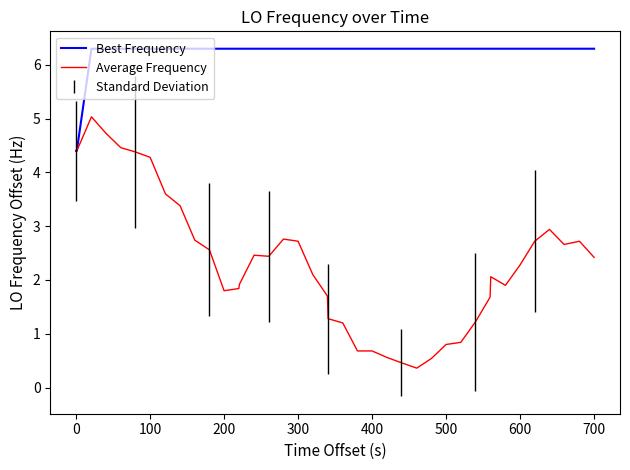

What is the highest value of the Best Frequency series?

6.3